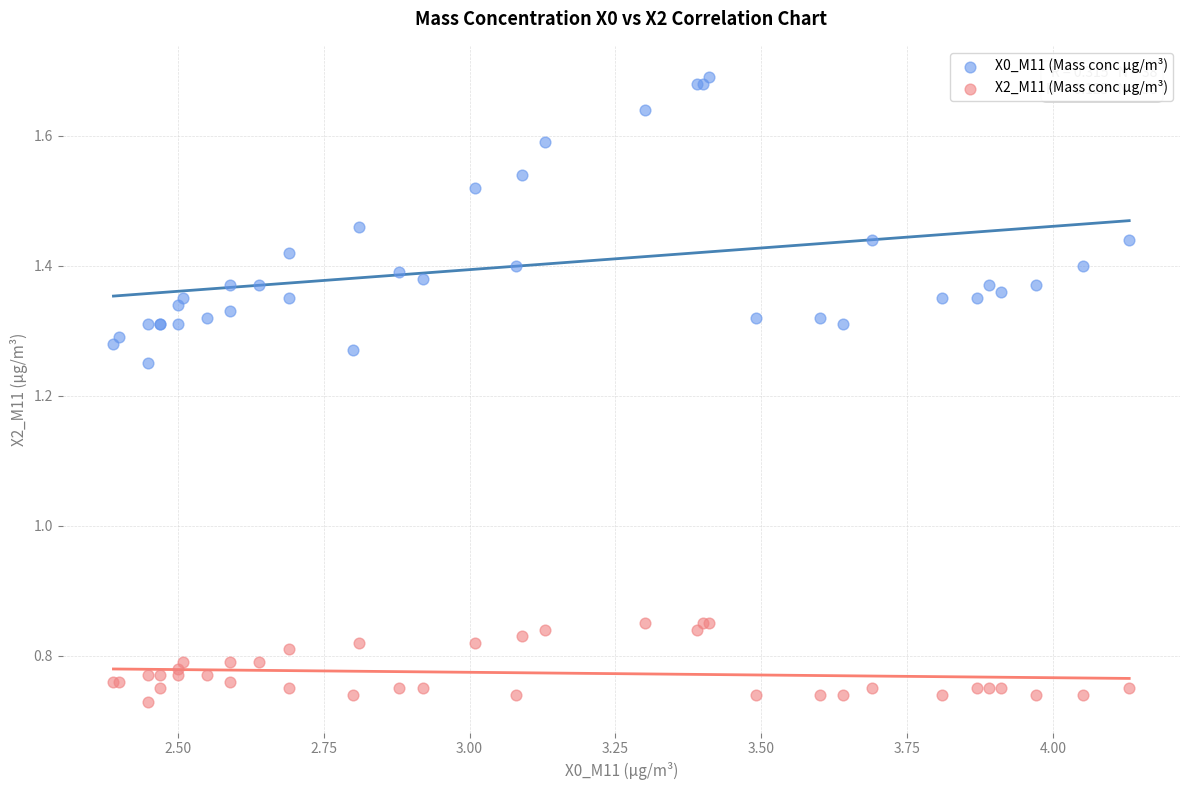

Which series has the largest Y range (max minus min)?

X0_M11 (Mass conc μg/m³)